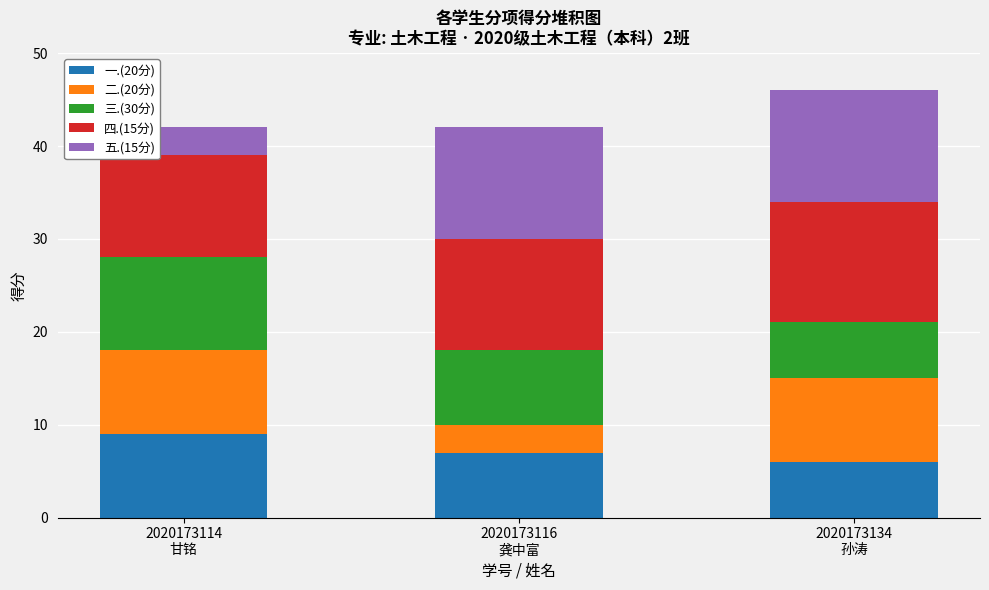

What is the difference between the maximum and minimum values in the 一.(20分) series?

3